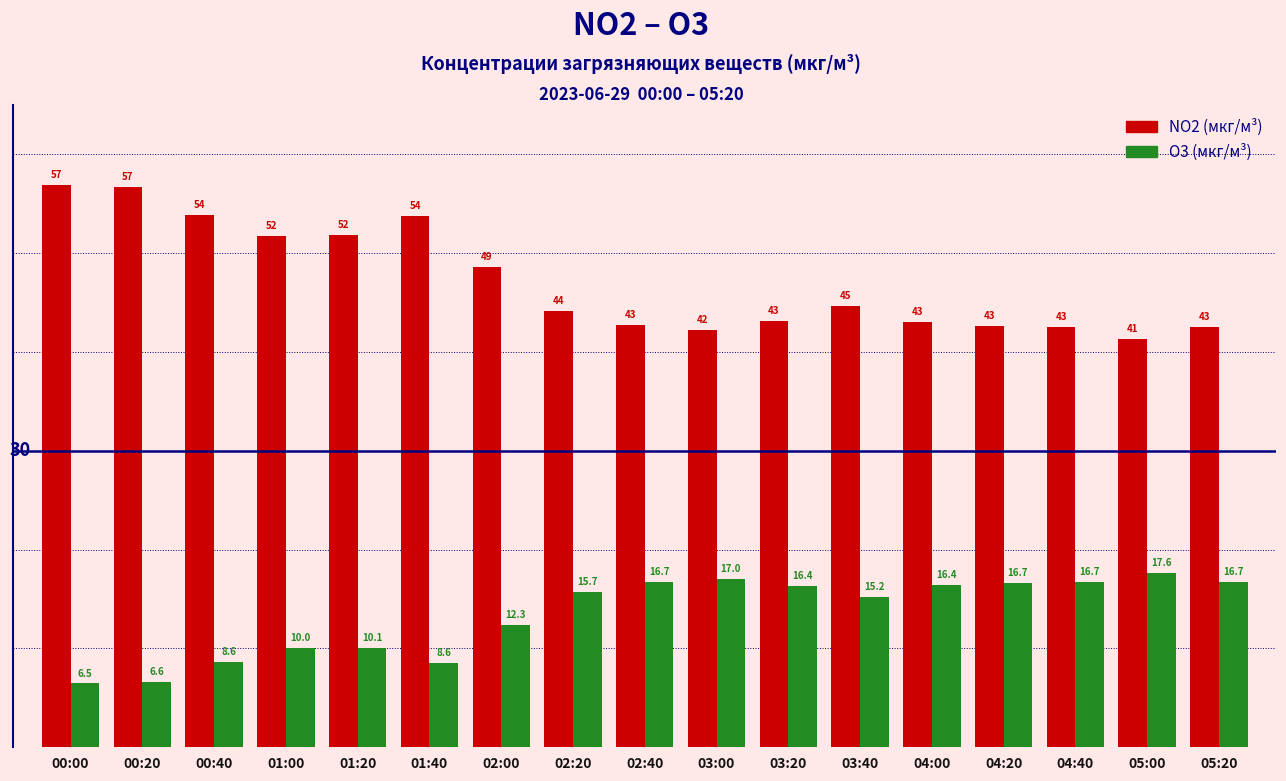

Which series has the largest total across all categories?

NO2 (мкг/м³)